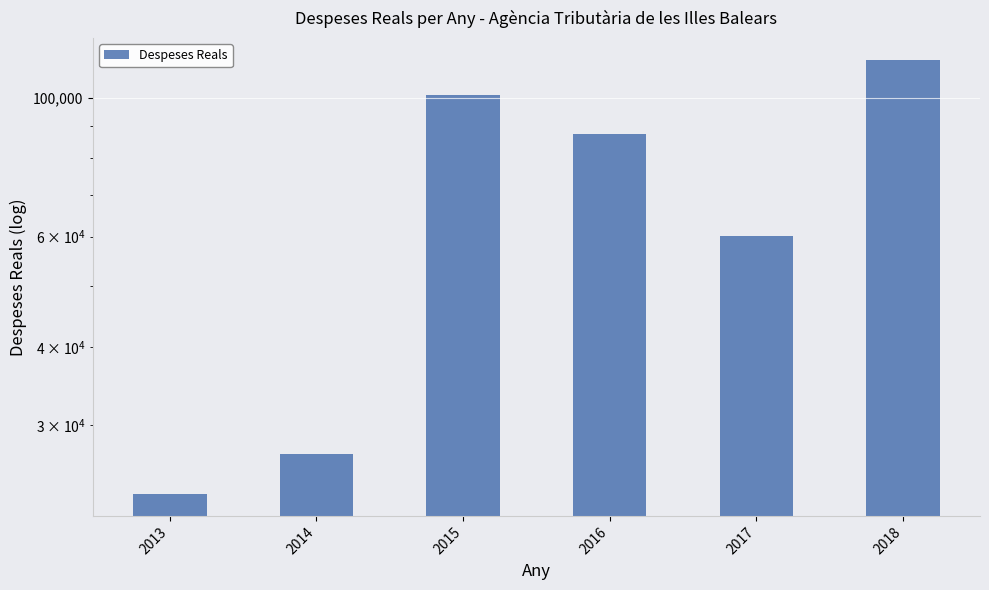

The chart shows a value of 108112.1 at 2017. True or false?

False